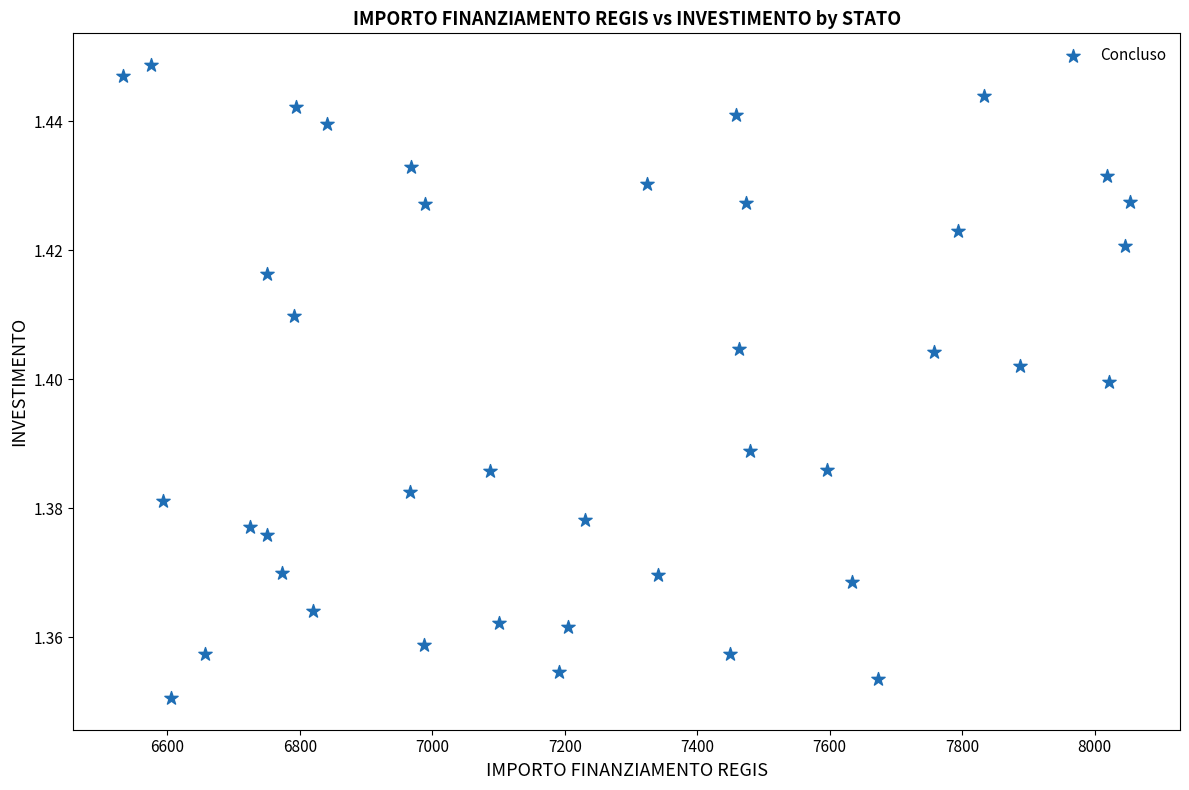

What is the range of X values (max minus min)?

1518.9